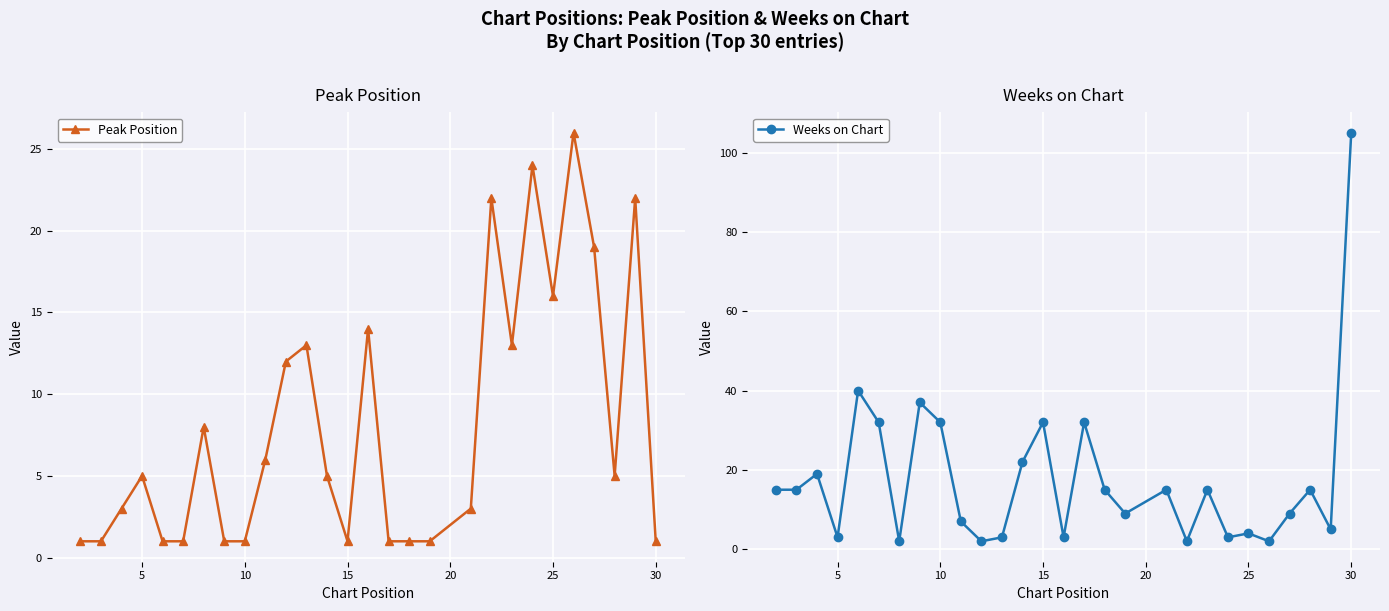

What is the maximum value for Weeks on Chart?

105